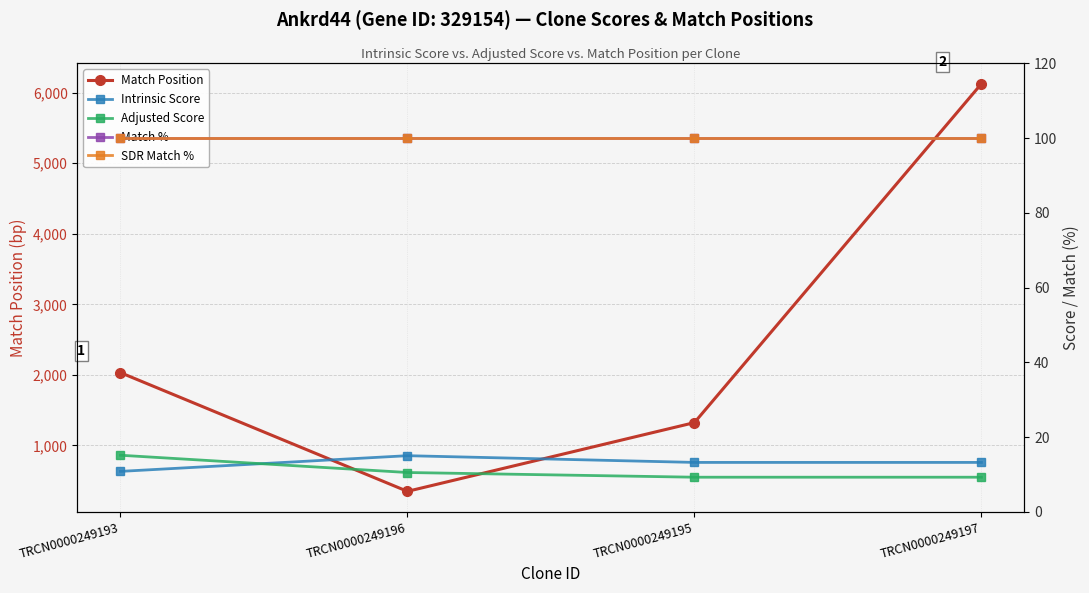

What are all the series names shown in the legend?

Match Position, Intrinsic Score, Adjusted Score, Match %, SDR Match %